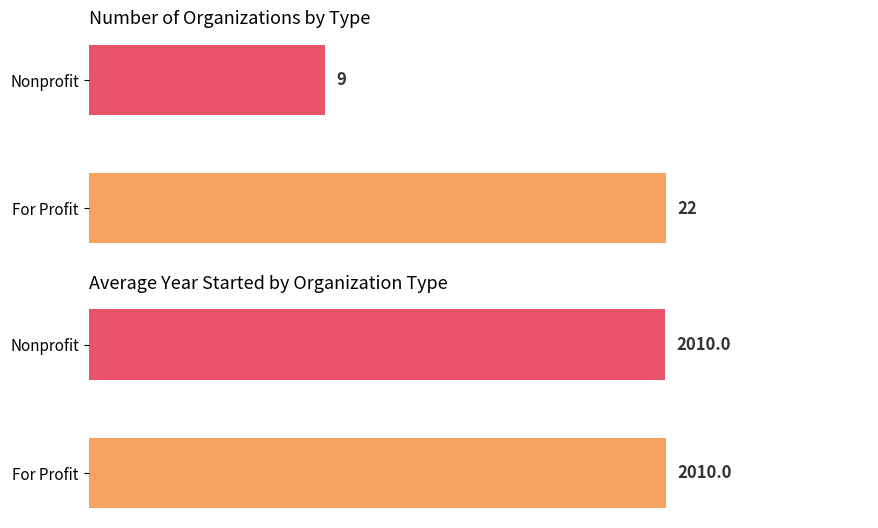

What is the smallest value displayed?

9.0